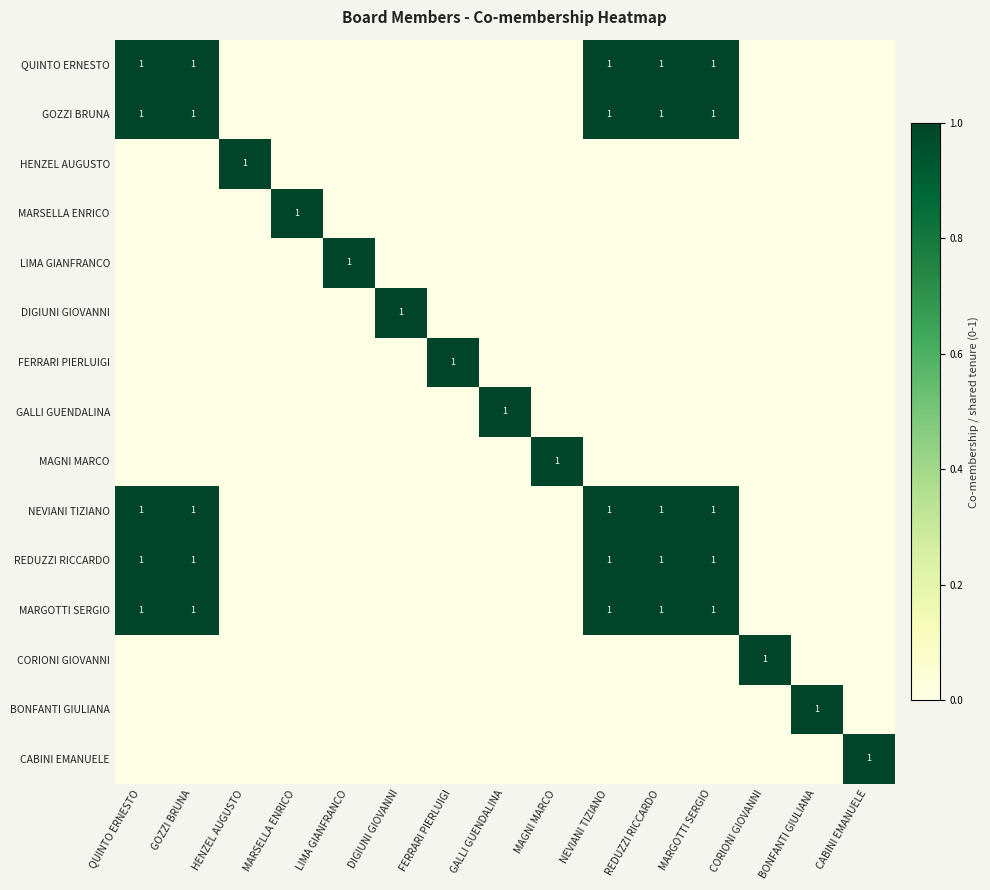

The REDUZZI RICCARDO series shows 1 at REDUZZI RICCARDO. True or false?

True